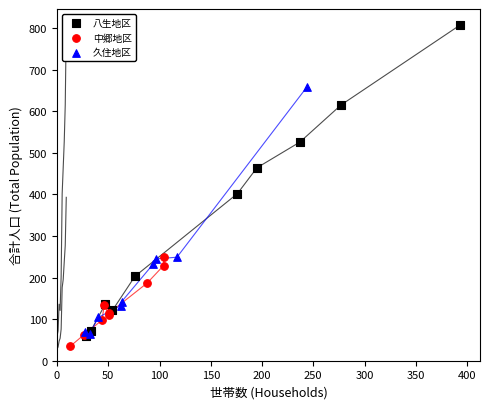

Which series has the widest spread of Y values?

八生地区